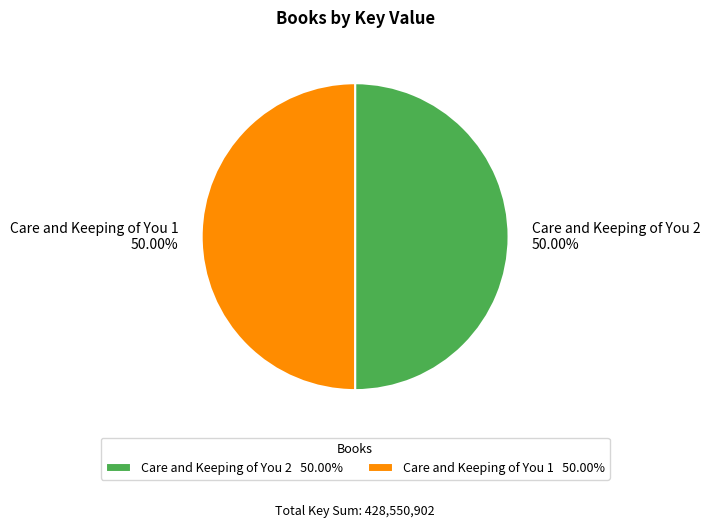

The Care and Keeping of You 2 slice represents 58% of the pie. True or false?

False